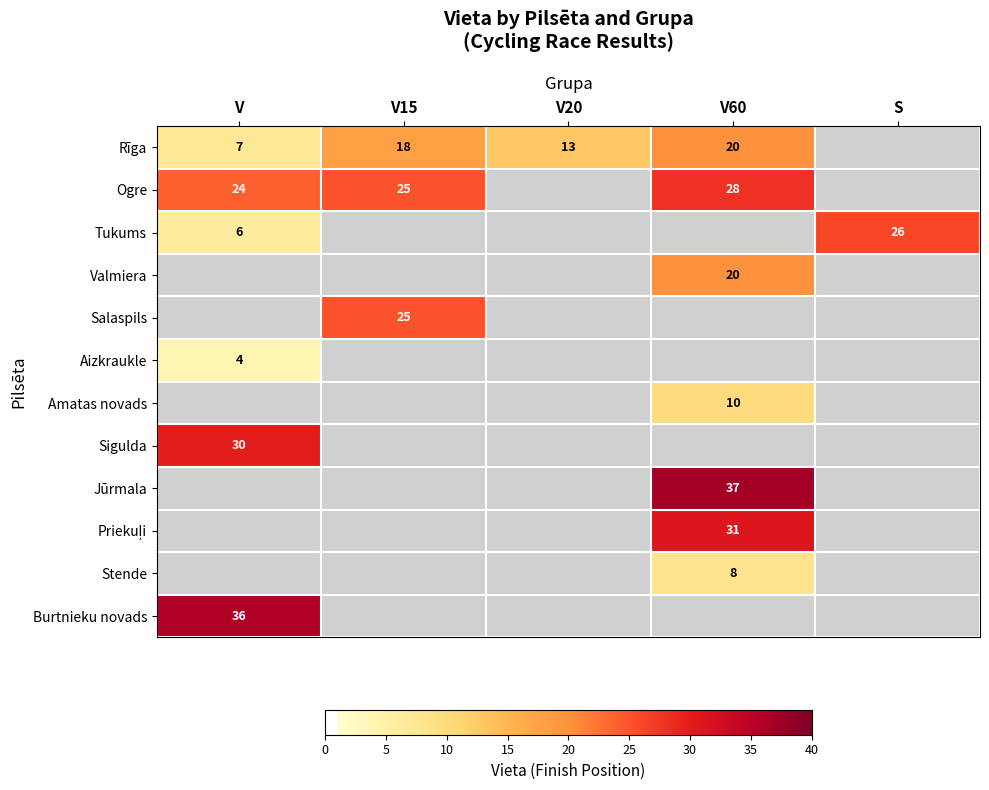

Is it true that Rīga equals 13 at V20?

True